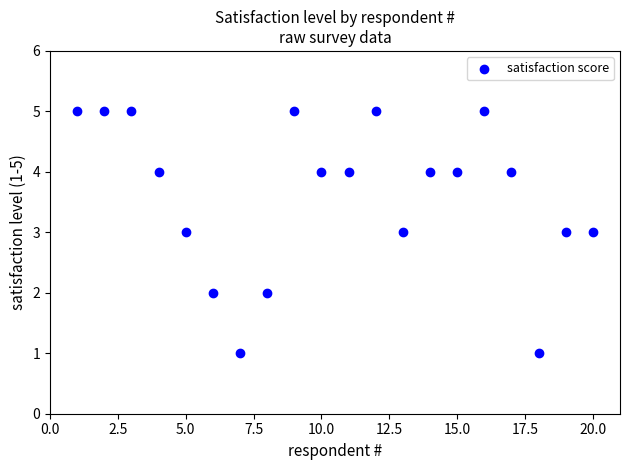

What is the range of Y values (max minus min)?

4